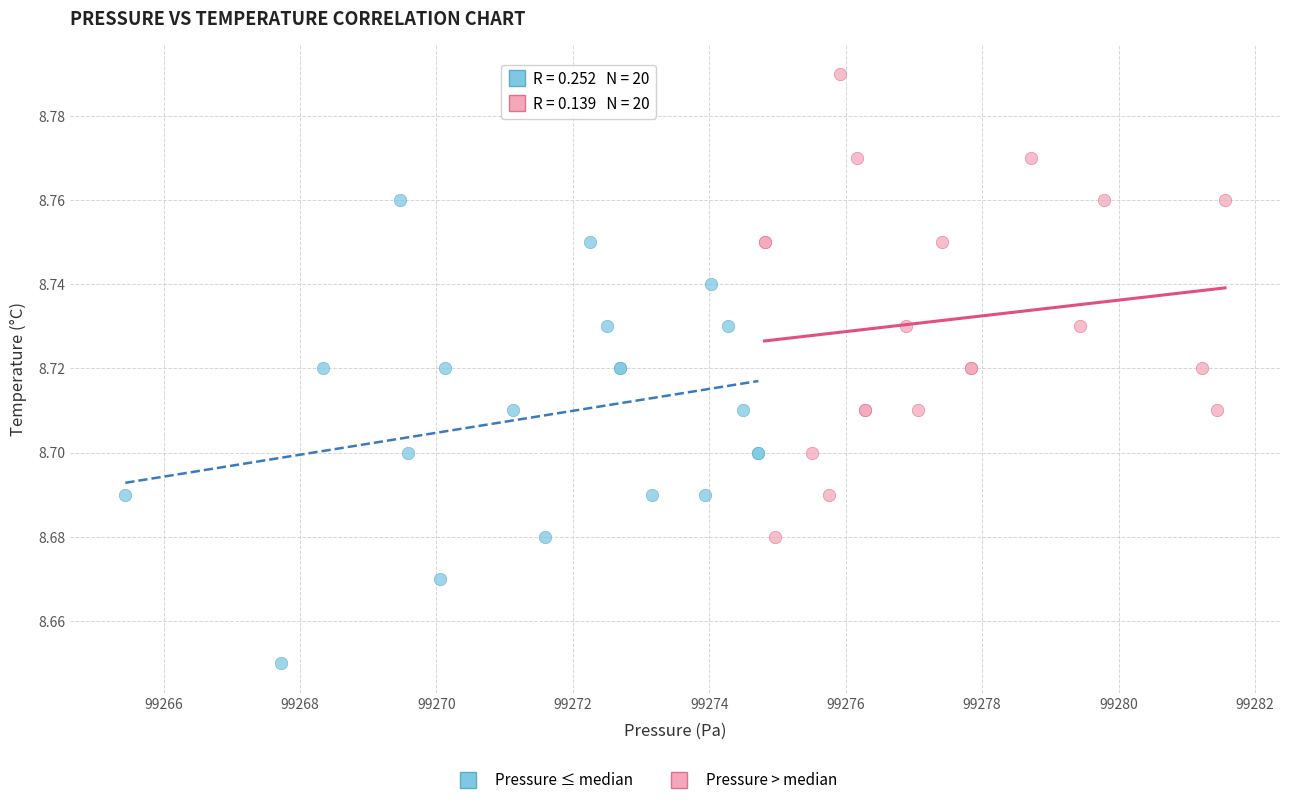

Which series reaches the maximum Y coordinate?

Pressure > median